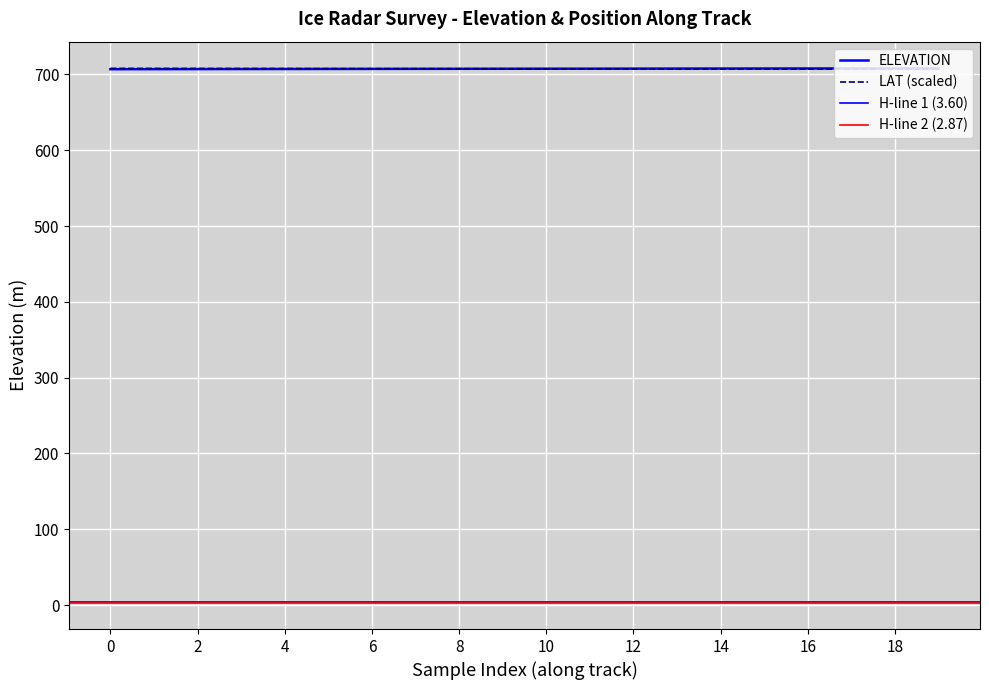

What is the sum of the values at 14 and 16?

1415.4